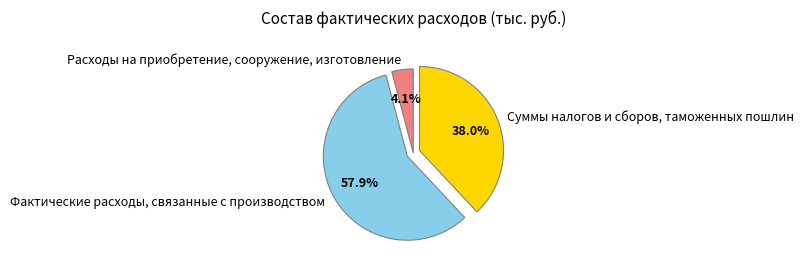

What percentage is the Фактические расходы, связанные с производством slice, to the nearest percent?

58%